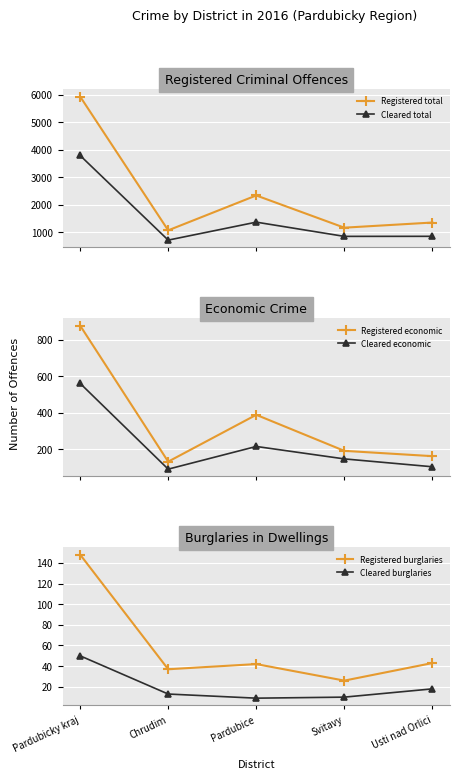

What is the difference between the Cleared burglaries values at Usti nad Orlici and Svitavy?

8